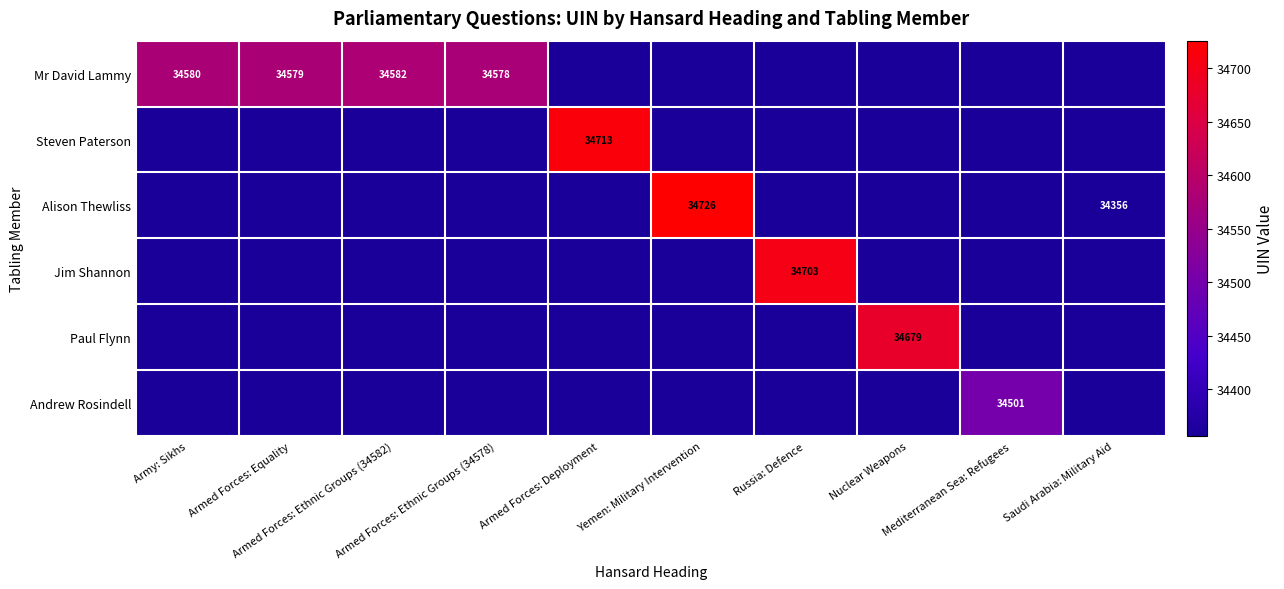

What is the sum of the Mr David Lammy values at Army: Sikhs and Saudi Arabia: Military Aid?

34580